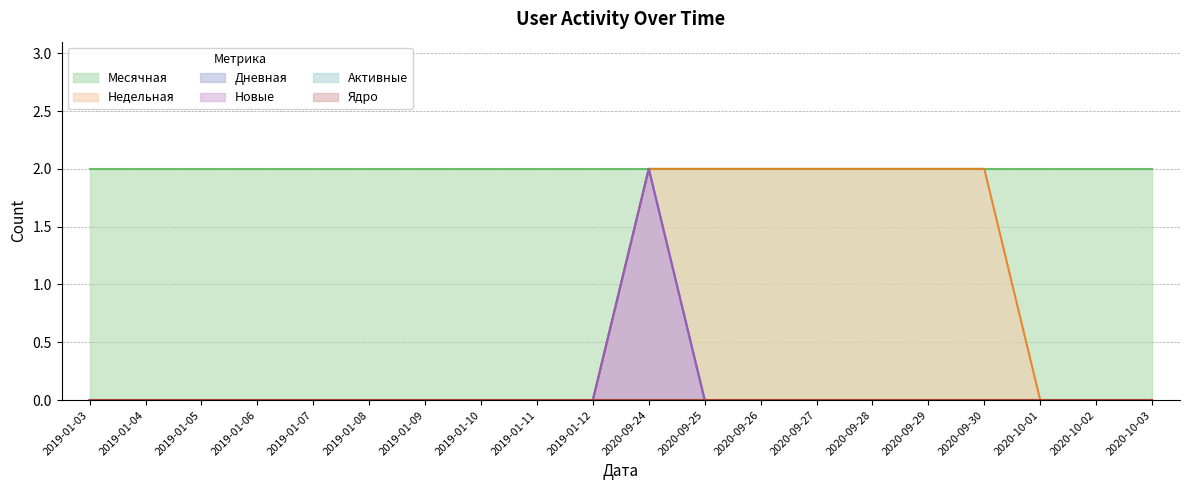

Is the value of Дневная at 2020-09-27 greater than the value of Недельная at 2020-10-02?

No